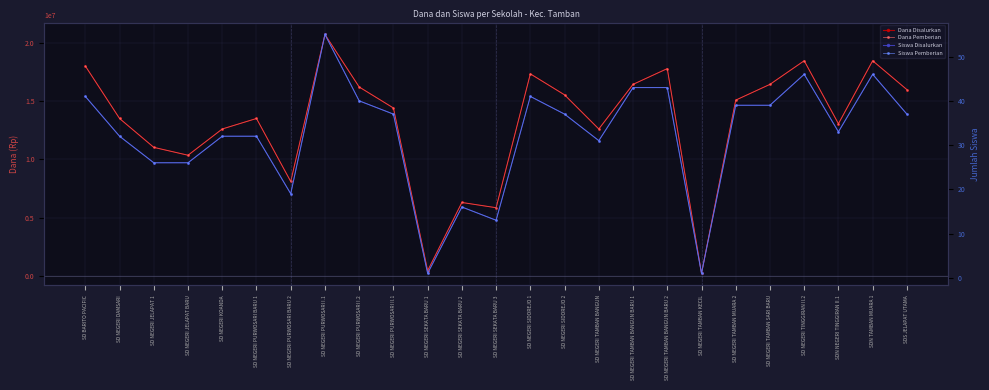

What is the spread (max minus min) of values at SD NEGERI PURWOSARI II.1?

14399963